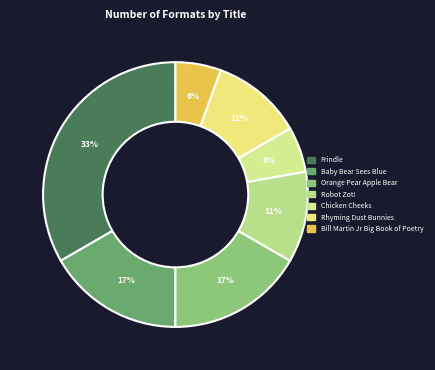

Approximately how many times larger is the value at Frindle compared to Chicken Cheeks?

6.0